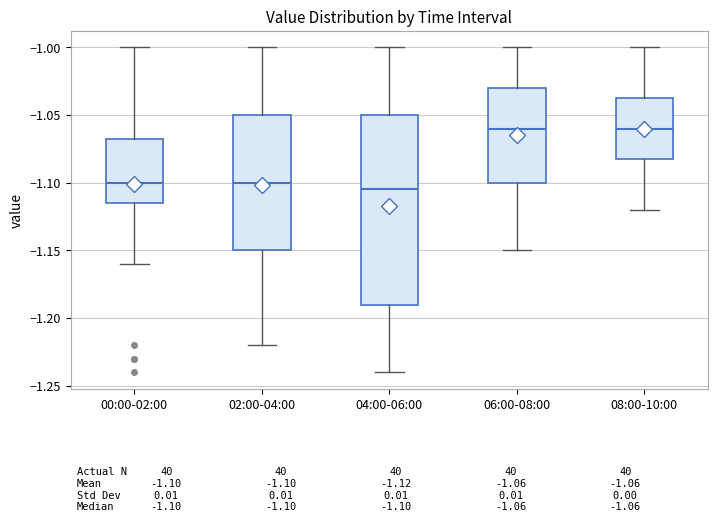

Which box is the tallest, from its lower edge to its upper edge?

04:00-06:00